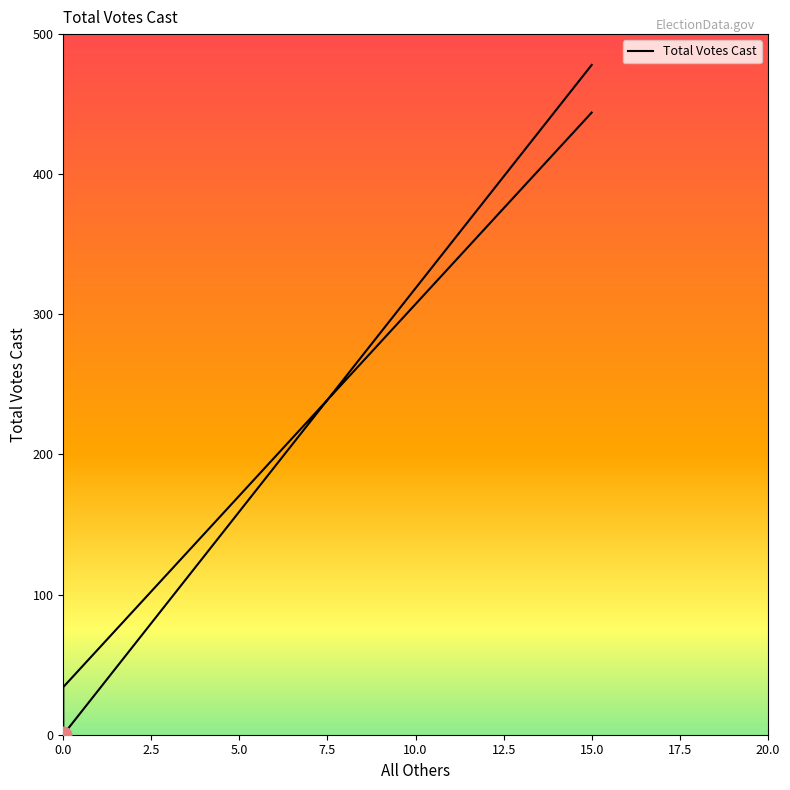

What is the difference between the maximum and minimum values?

478